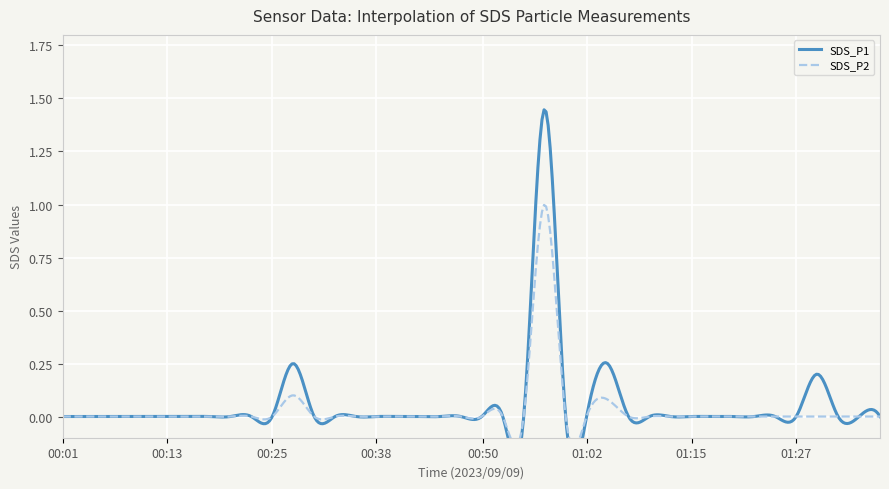

Where is SDS_P1 nearest to the value 0?

00:01